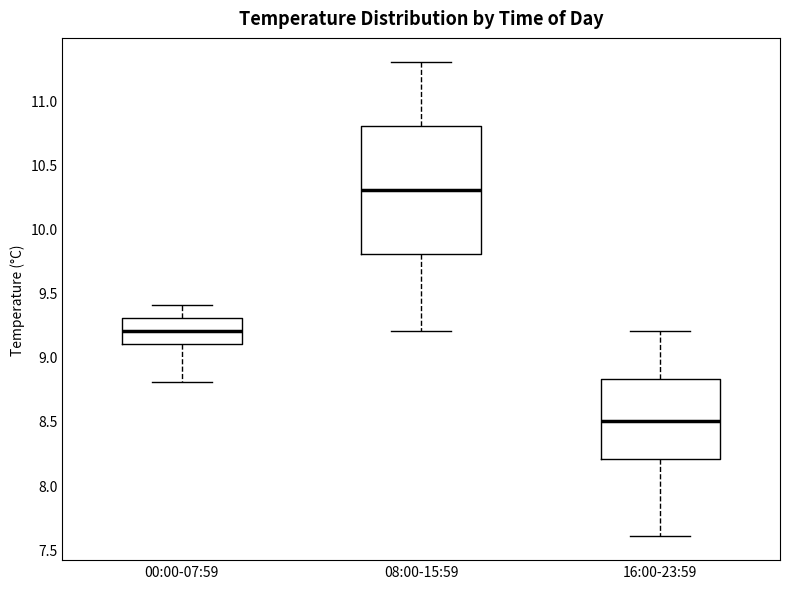

Reading left to right, transcribe this box plot: for each box, give where its median line is, the range the box spans, and where its two whiskers end, as read against the y-axis. The values are not printed on the chart, so give them approximately, as read against the axis.

00:00-07:59: median 9.20, box 9.10 to 9.30, whiskers 8.80 to 9.40
08:00-15:59: median 10.30, box 9.80 to 10.80, whiskers 9.20 to 11.30
16:00-23:59: median 8.50, box 8.20 to 8.85, whiskers 7.60 to 9.20